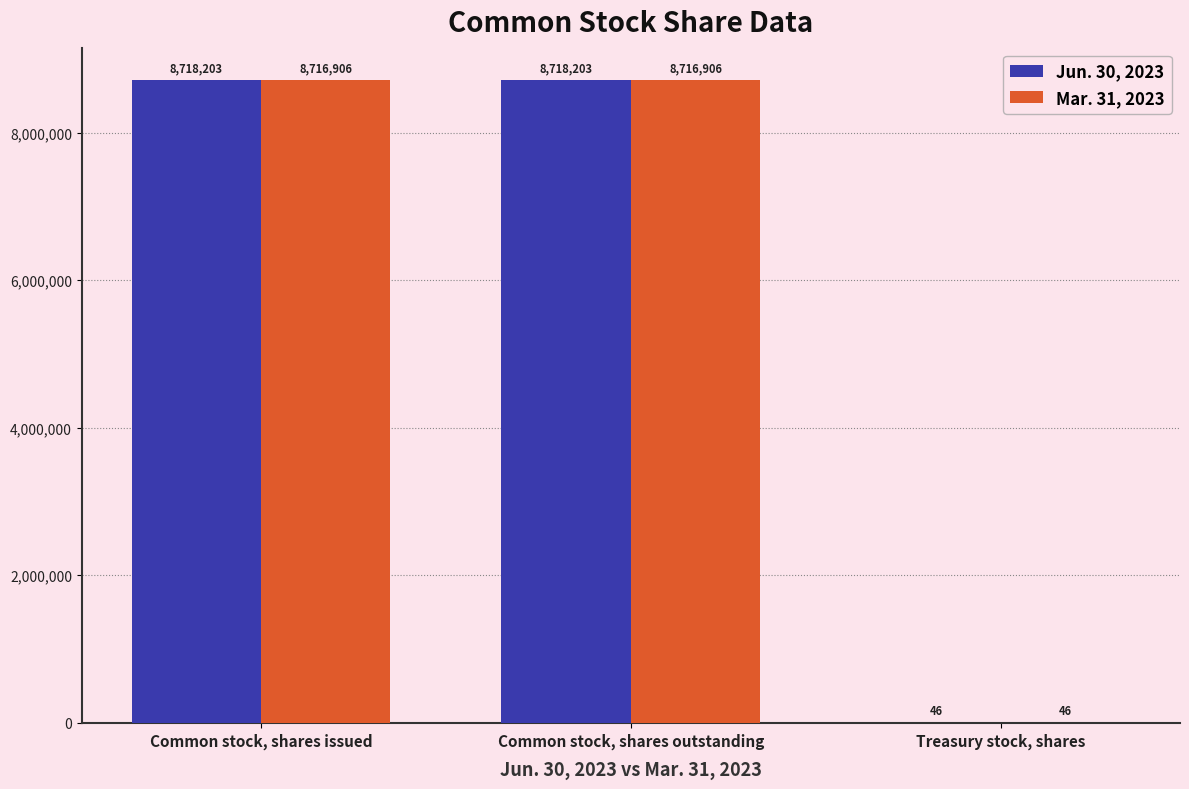

What is the highest value of the Mar. 31, 2023 series?

8716906